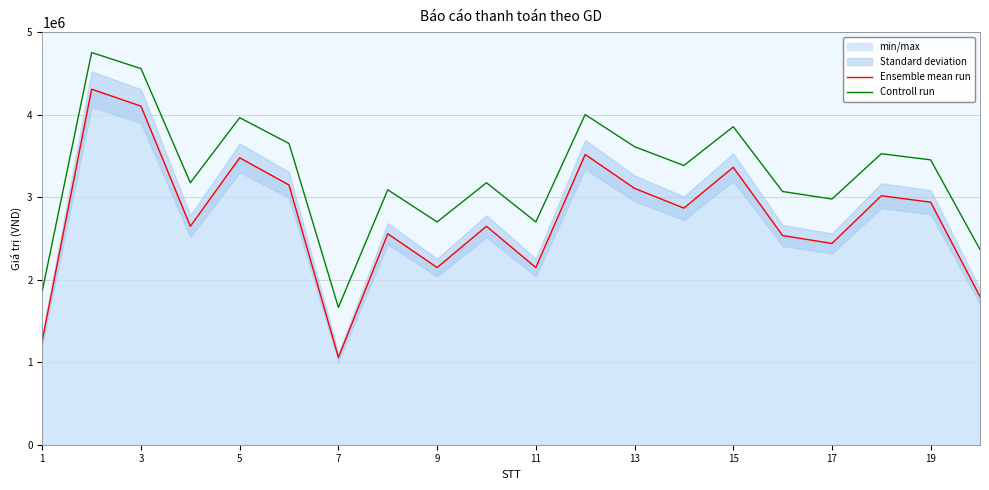

What is the maximum value for Controll run?

4752600